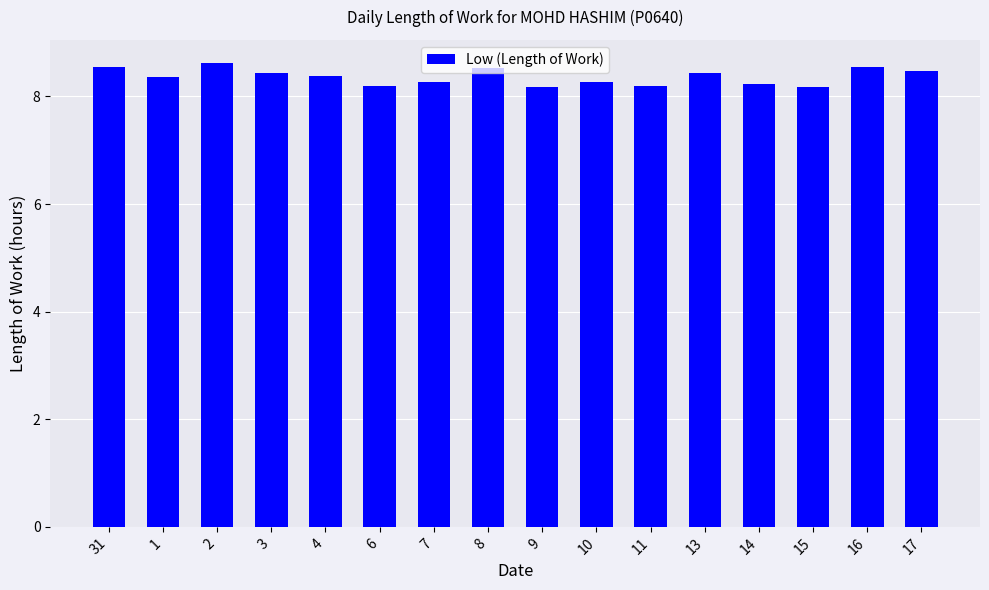

The chart shows a value of 8.4 at 3. True or false?

True